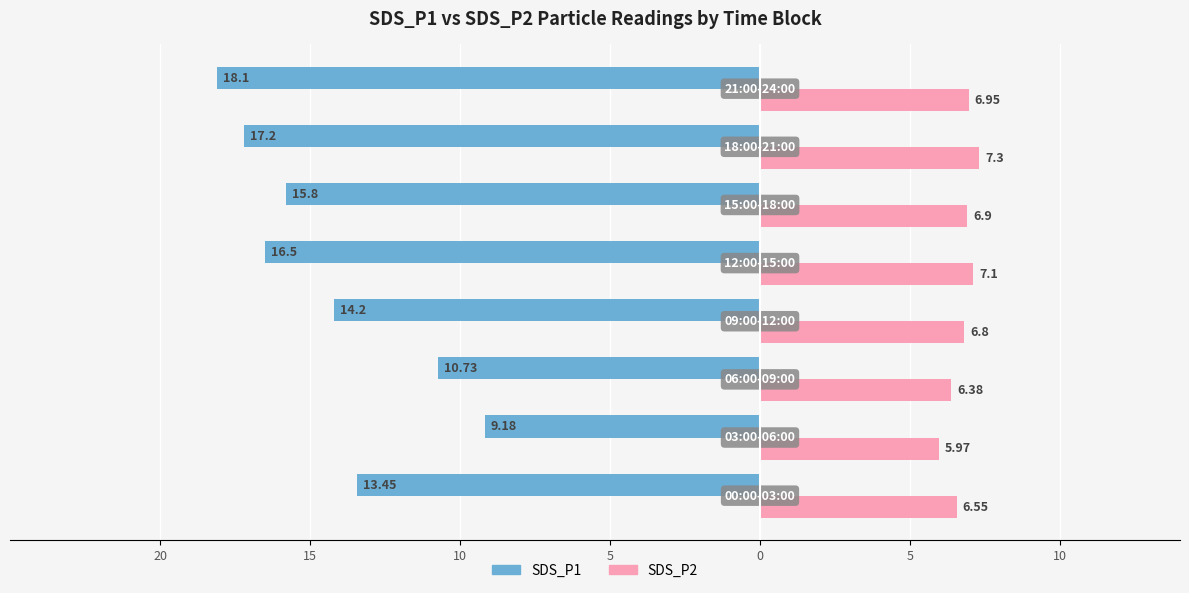

What are all the series names shown in the legend?

SDS_P1, SDS_P2